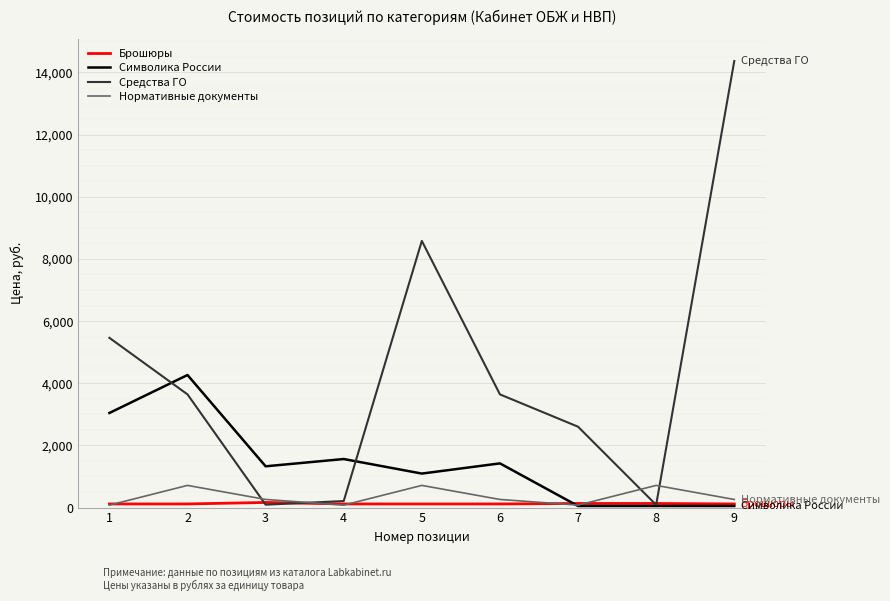

Which series has the largest total across all categories?

Средства ГО